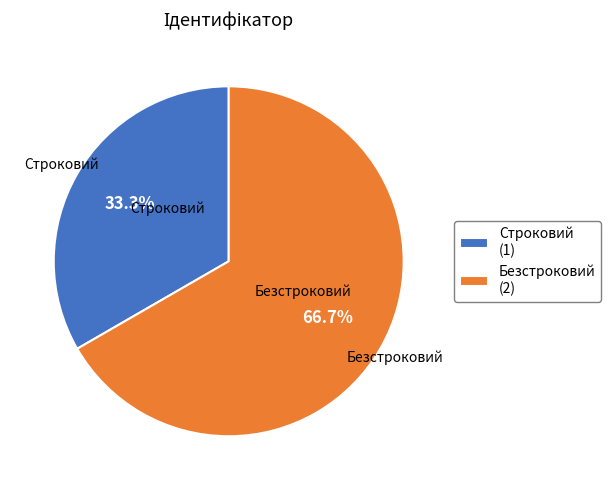

To the nearest percent, what percentage of the pie is Строковий?

33%